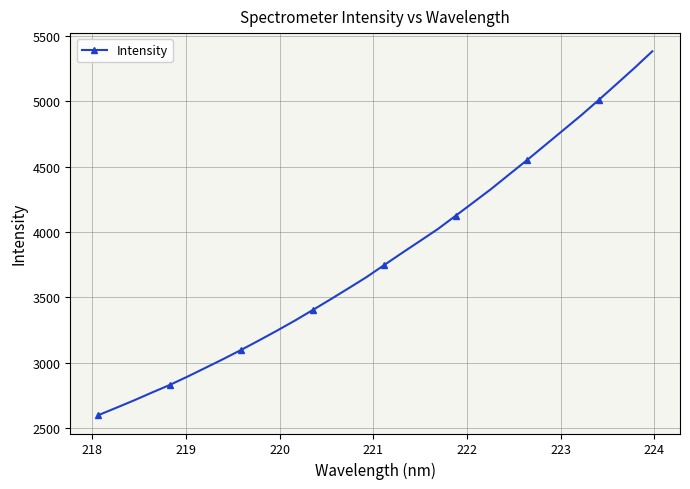

What is the difference between the maximum and minimum values?

2779.4